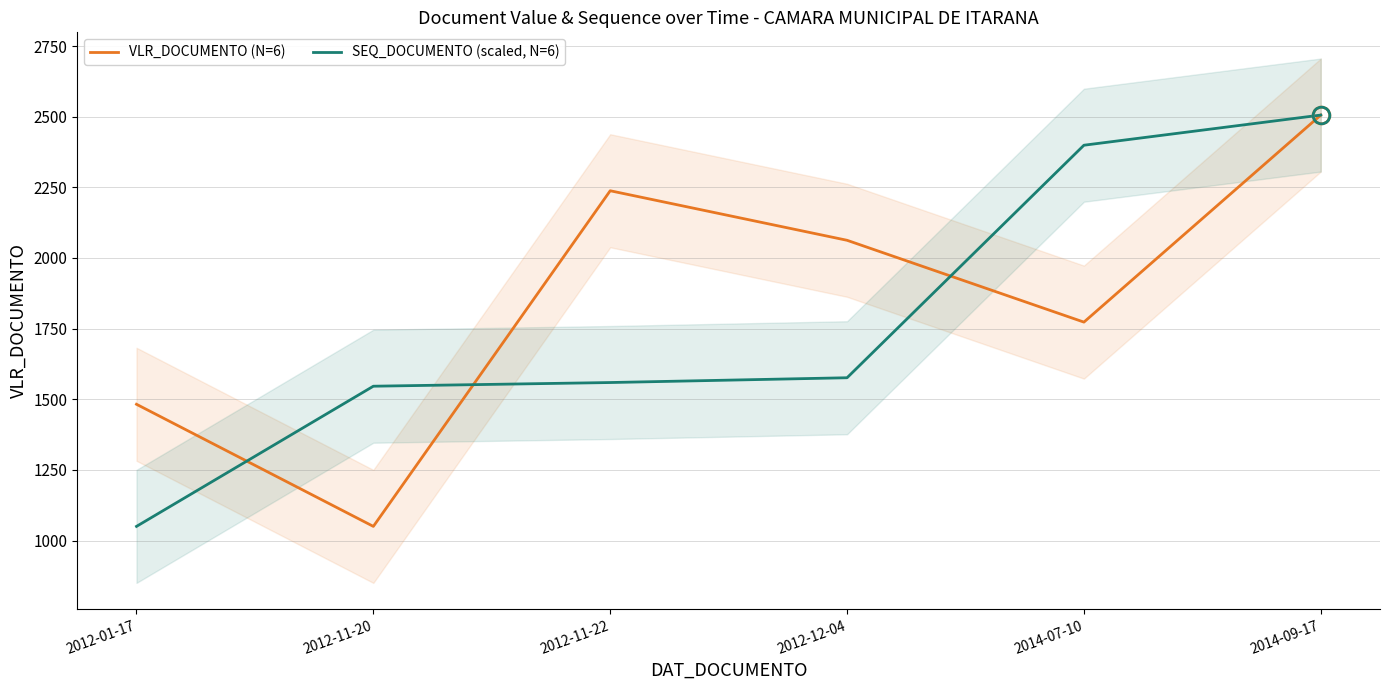

Count the number of categories in the chart.

6